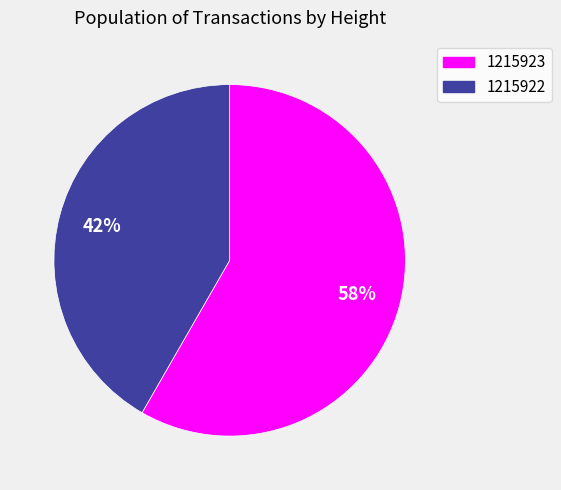

Which category accounts for the majority?

1215923